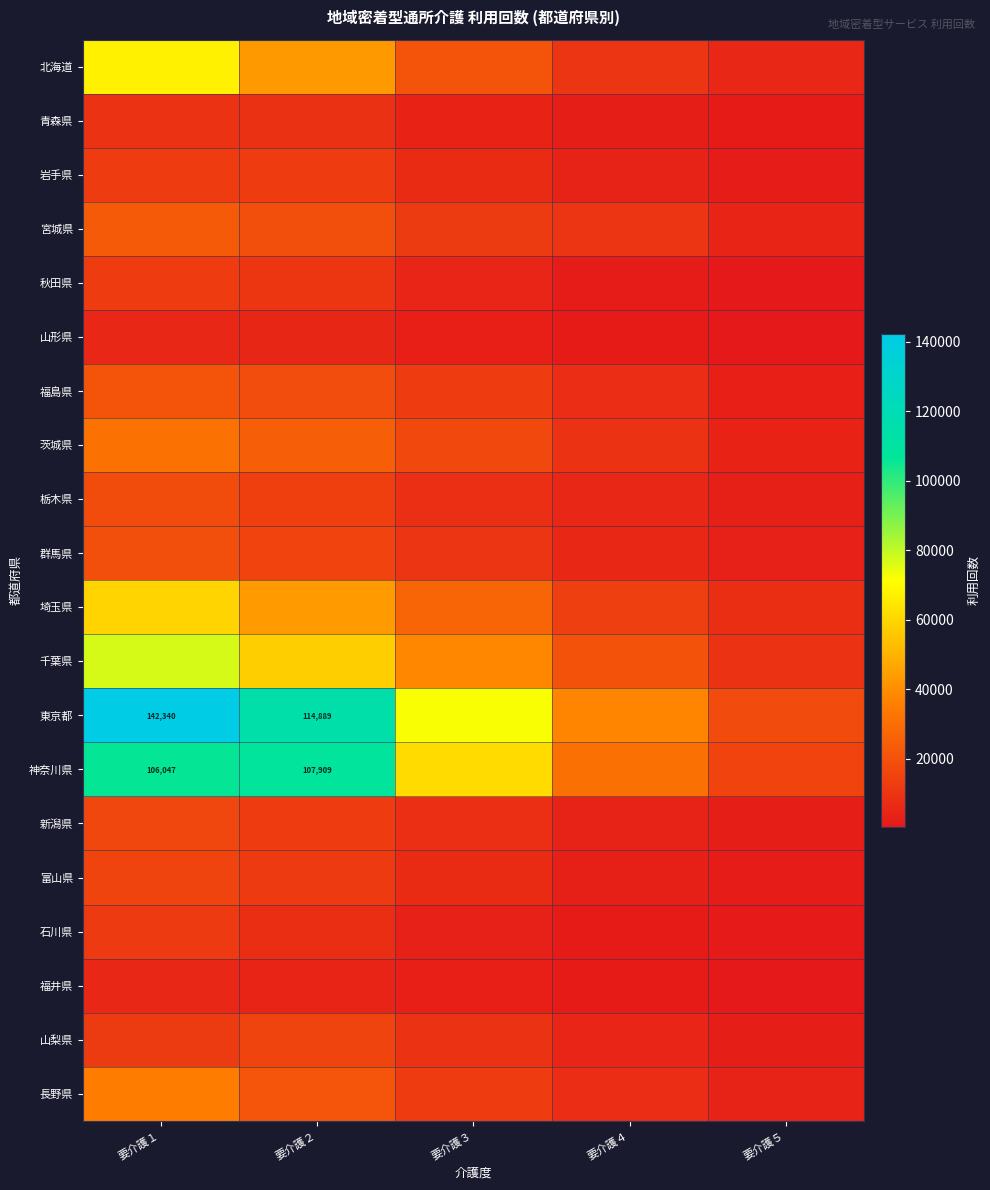

What is the greatest value displayed?

142340